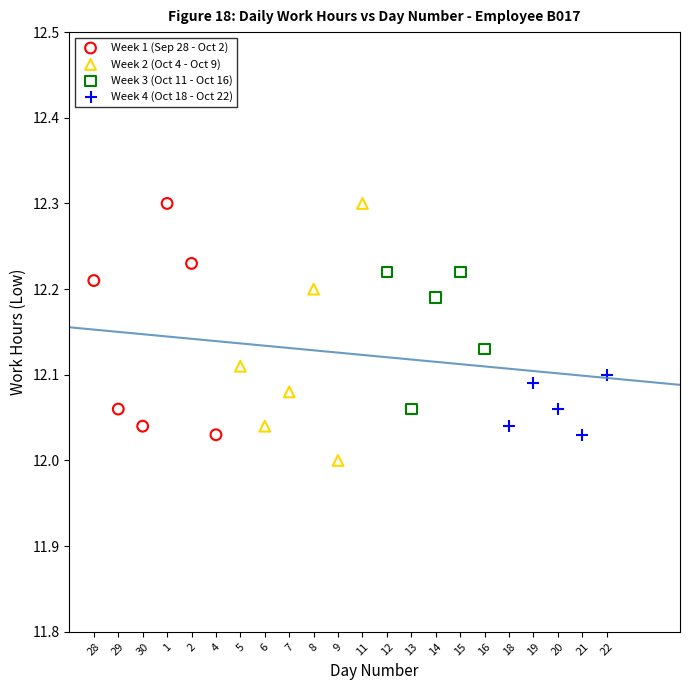

Which series has the largest Y range (max minus min)?

Week 2 (Oct 4 - Oct 9)